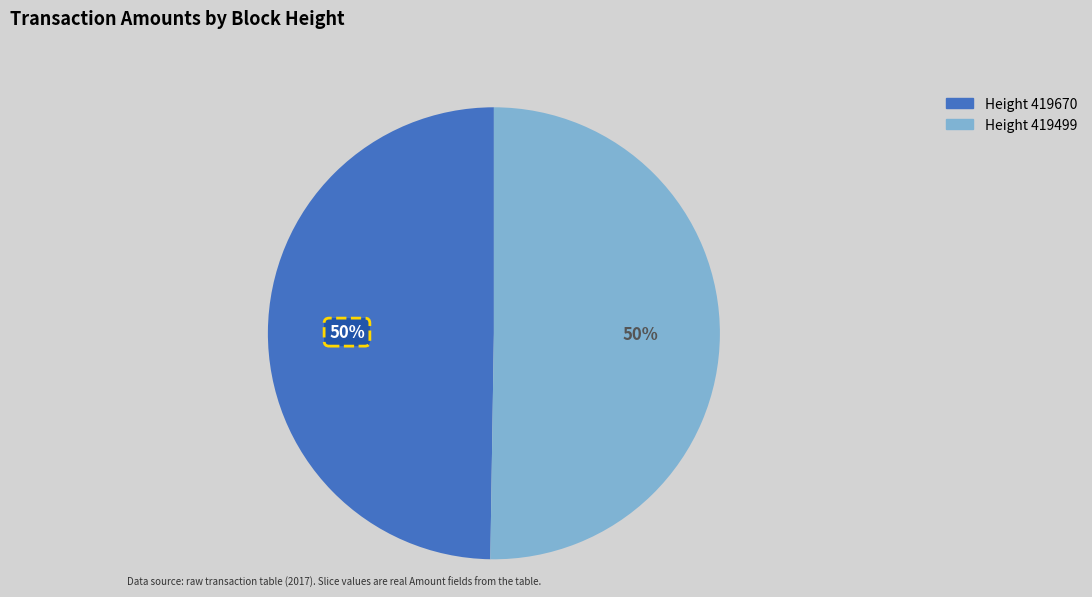

How many segments does this pie chart have?

2